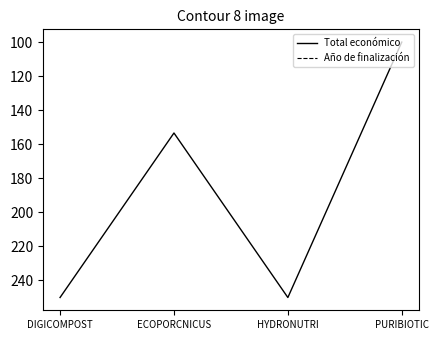

At which category does Total económico reach its first local peak?

HYDRONUTRI